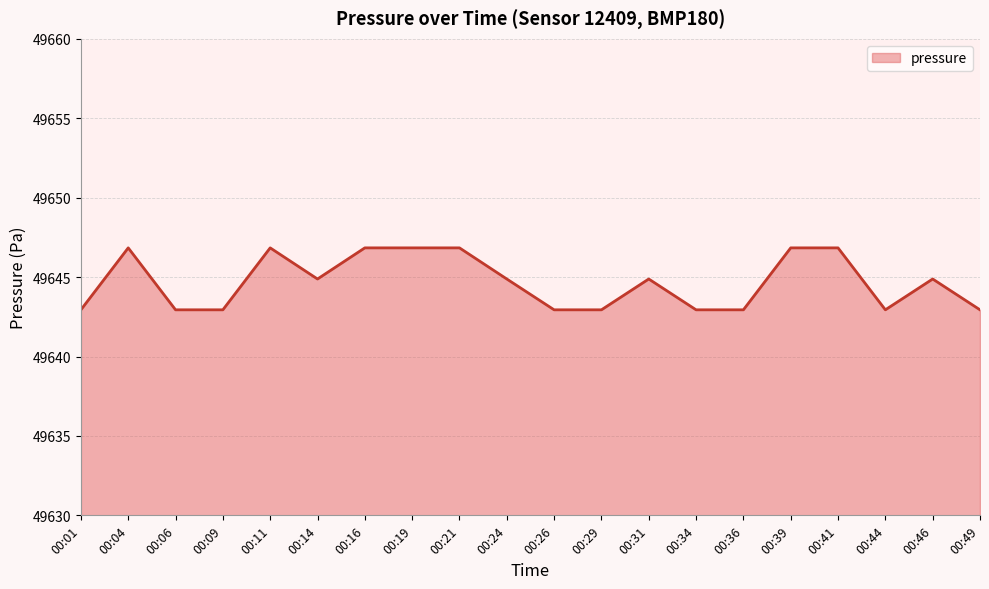

How many series are shown in this chart?

1